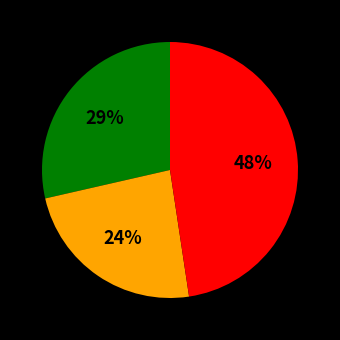

Does any single category account for the majority?

No